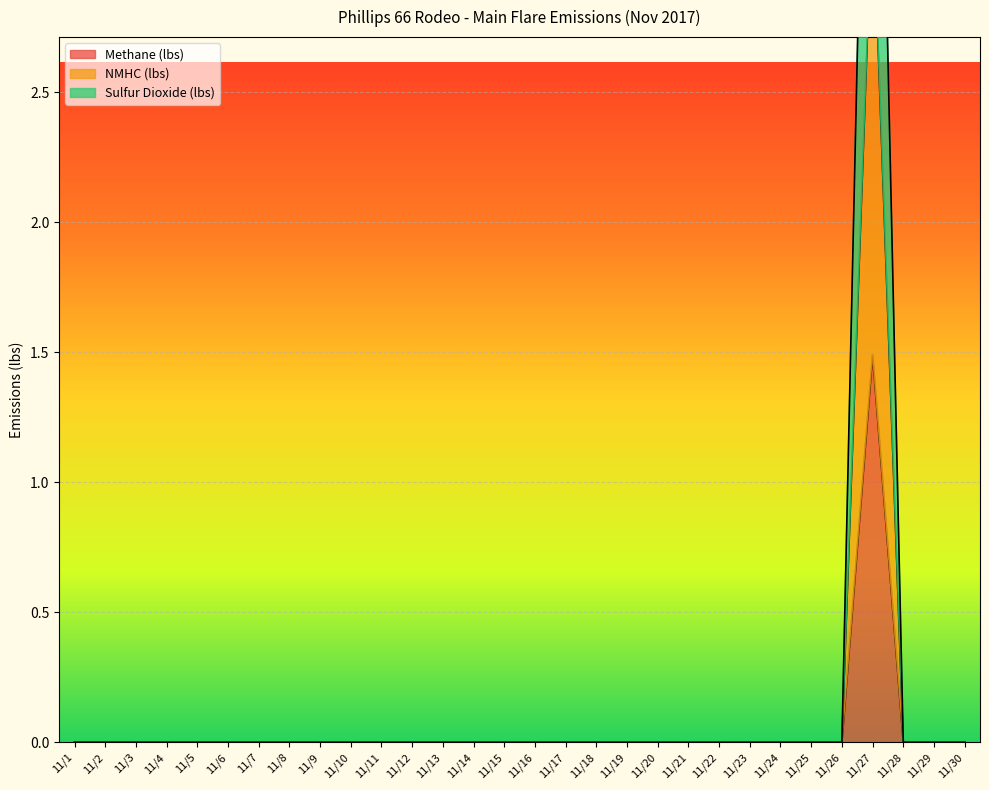

True or false: Methane (lbs) has more than 2 interior local peaks.

False